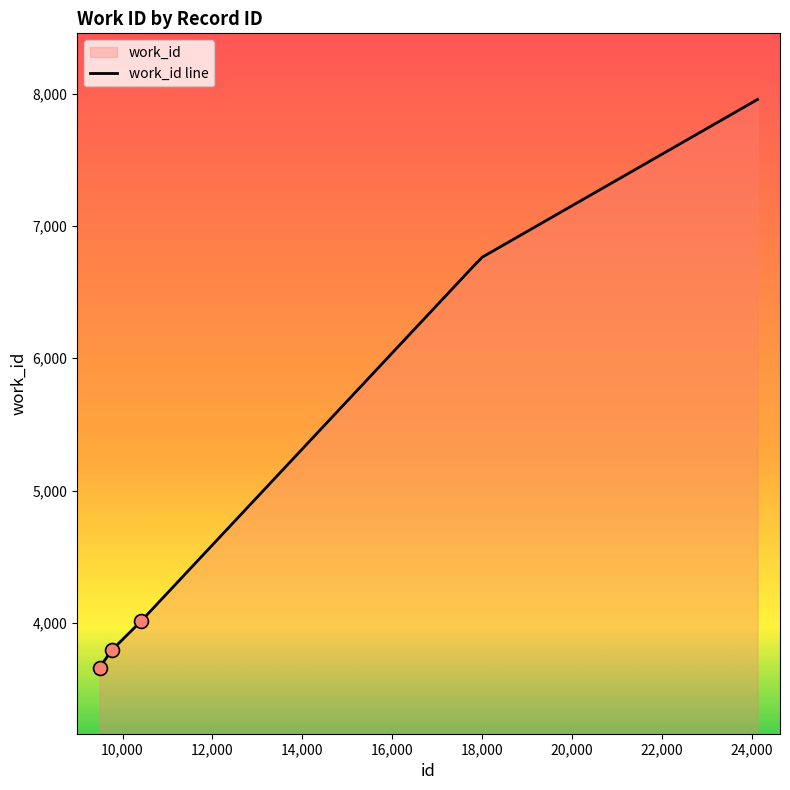

What is the difference between the maximum and minimum values?

4296